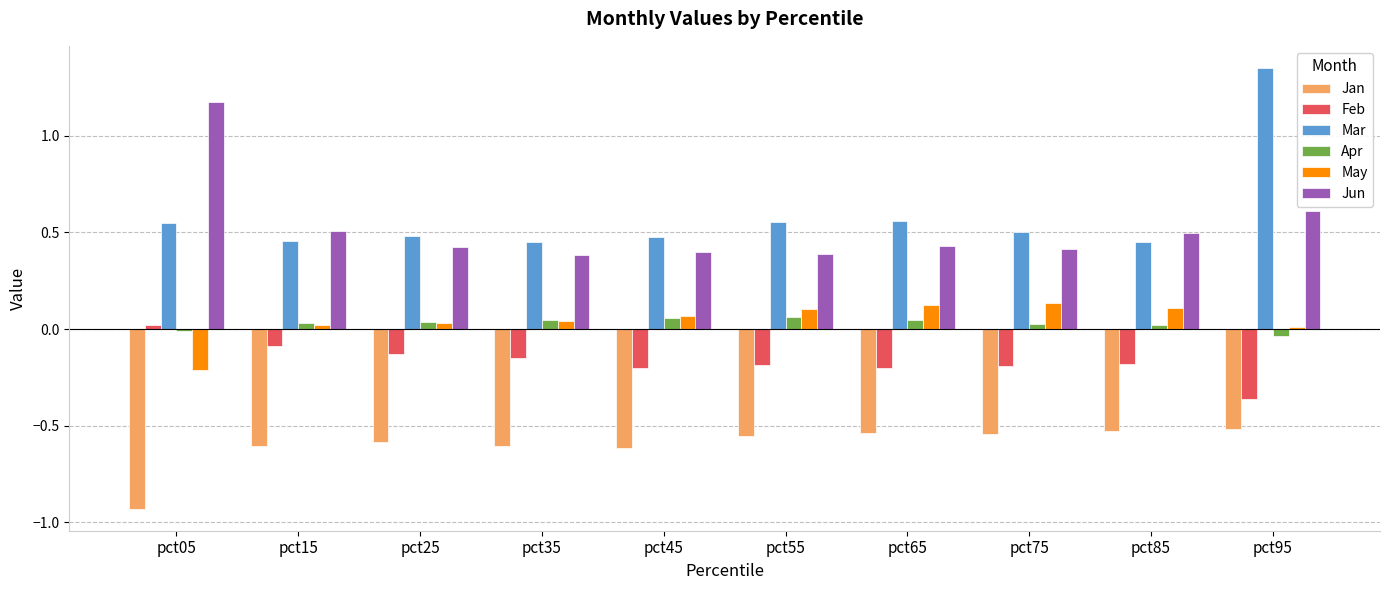

At pct85, list the series in order from smallest to largest.

Jan, Feb, Apr, May, Mar, Jun